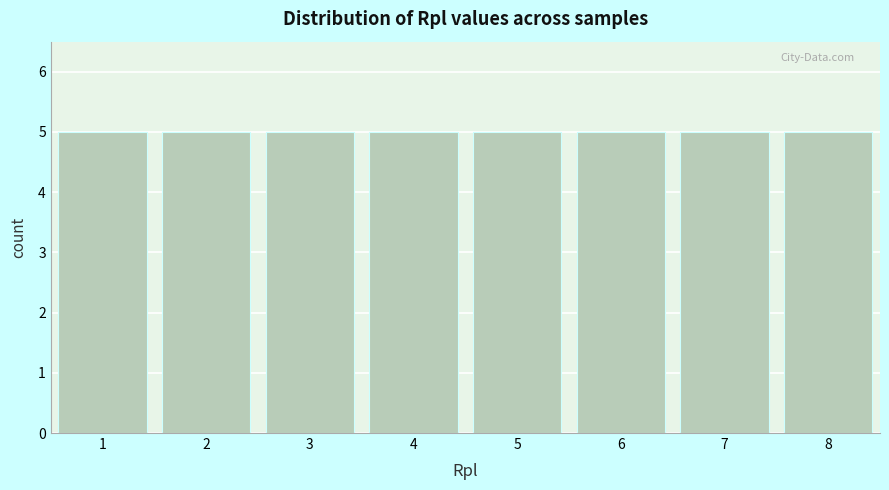

How tall is the bar that spans 3.5 to 4.5 on the x-axis? The values are not printed on the chart, so give them approximately, as read against the axis.

5